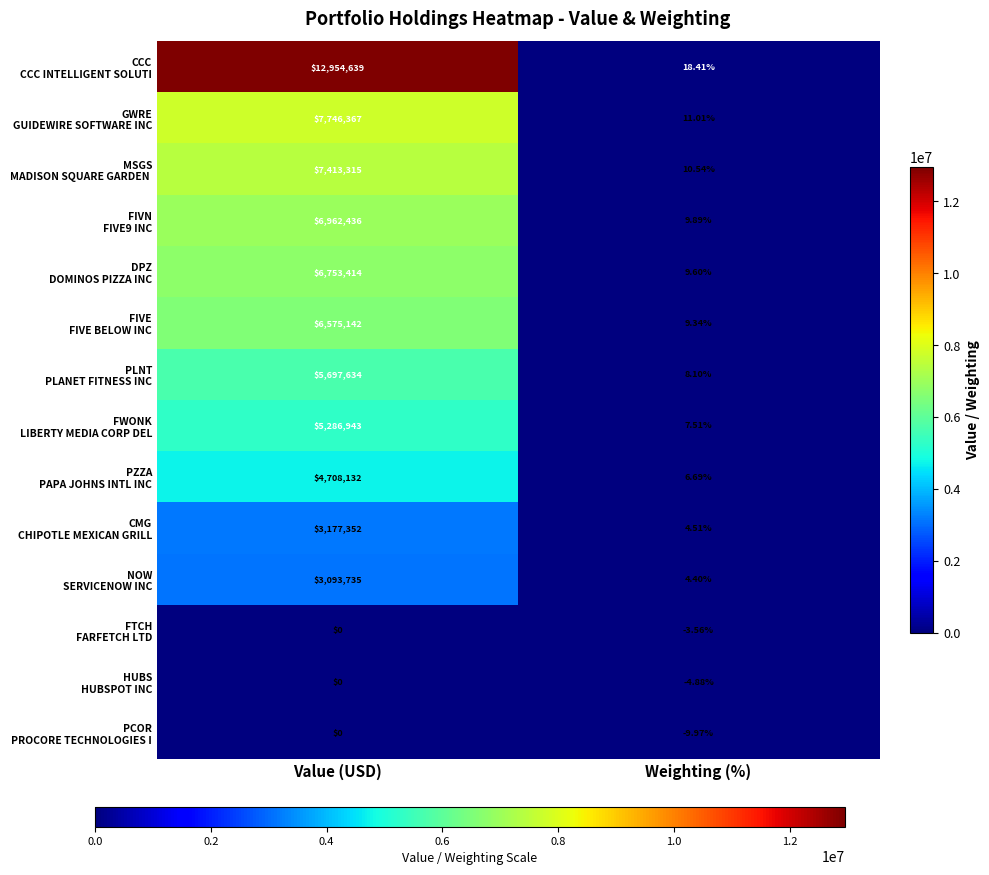

Which label corresponds to the largest value in the chart?

Value (USD)